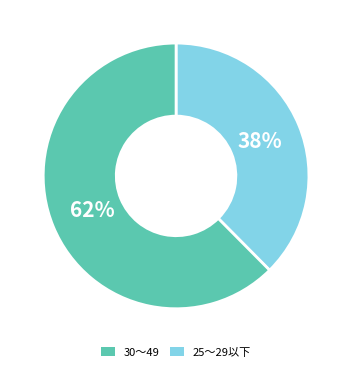

How many slices are in this pie chart?

2